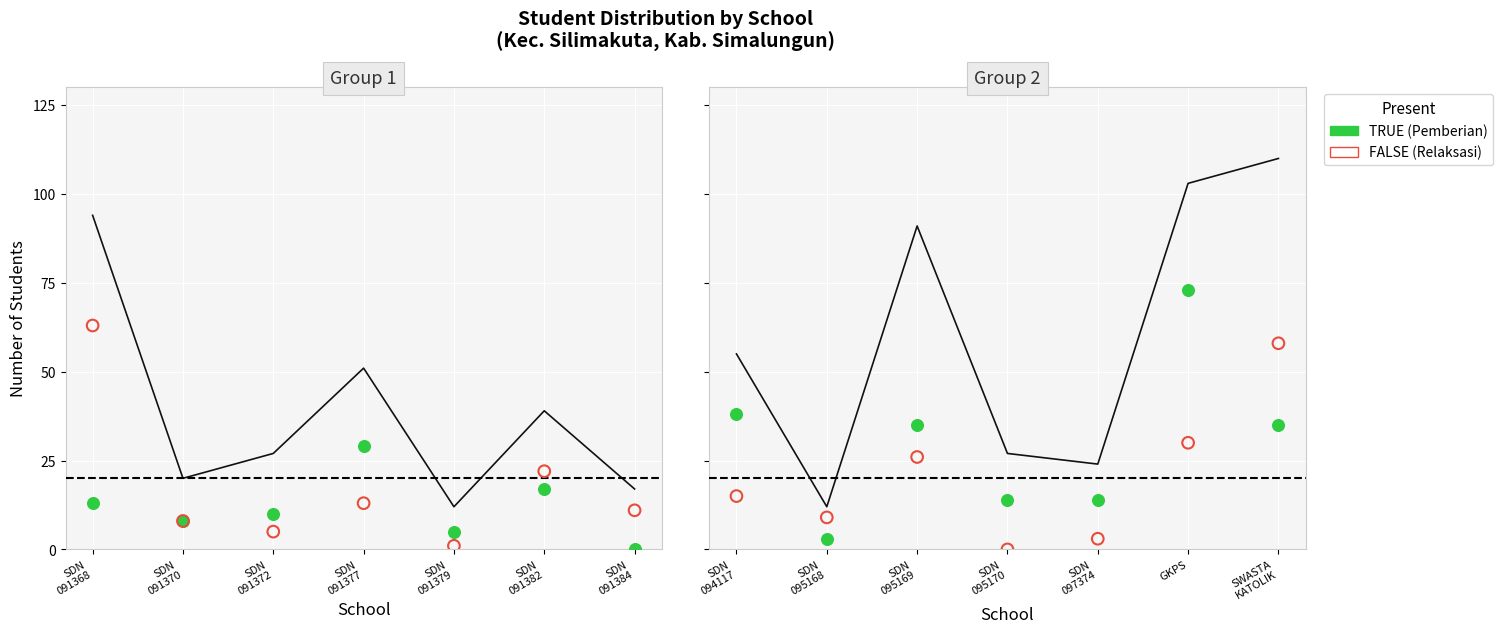

Which series reaches the minimum Y coordinate?

Pemberian Relaksasi (FALSE)